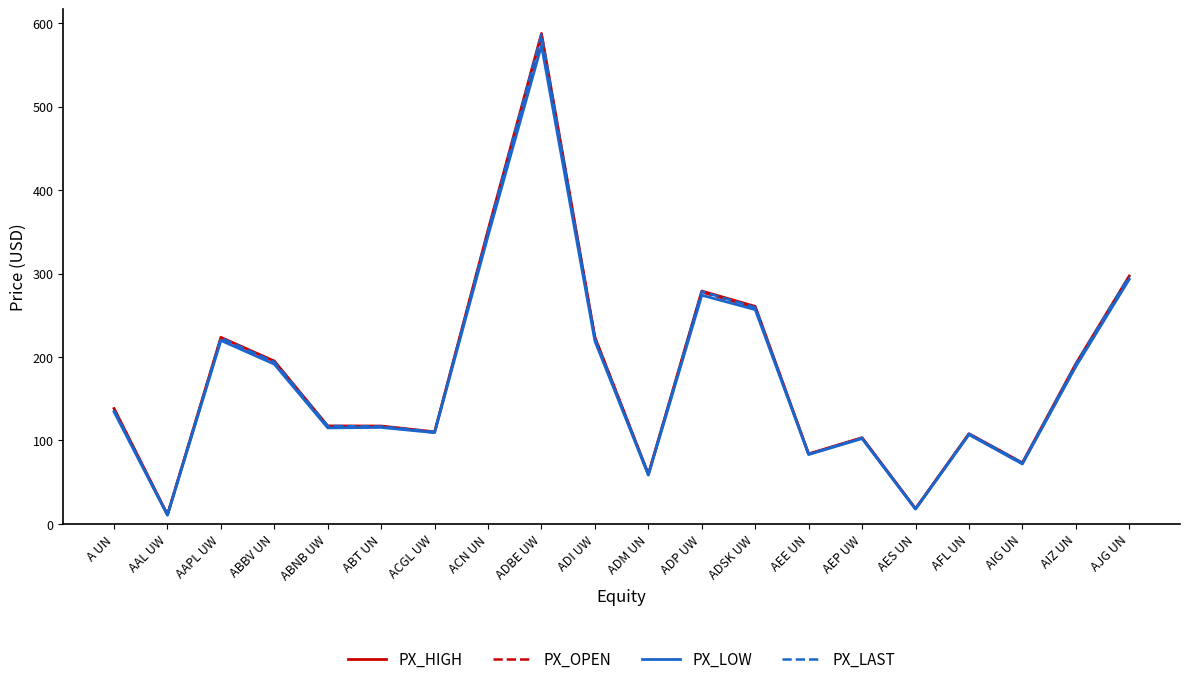

What are all the series names shown in the legend?

PX_HIGH, PX_OPEN, PX_LOW, PX_LAST